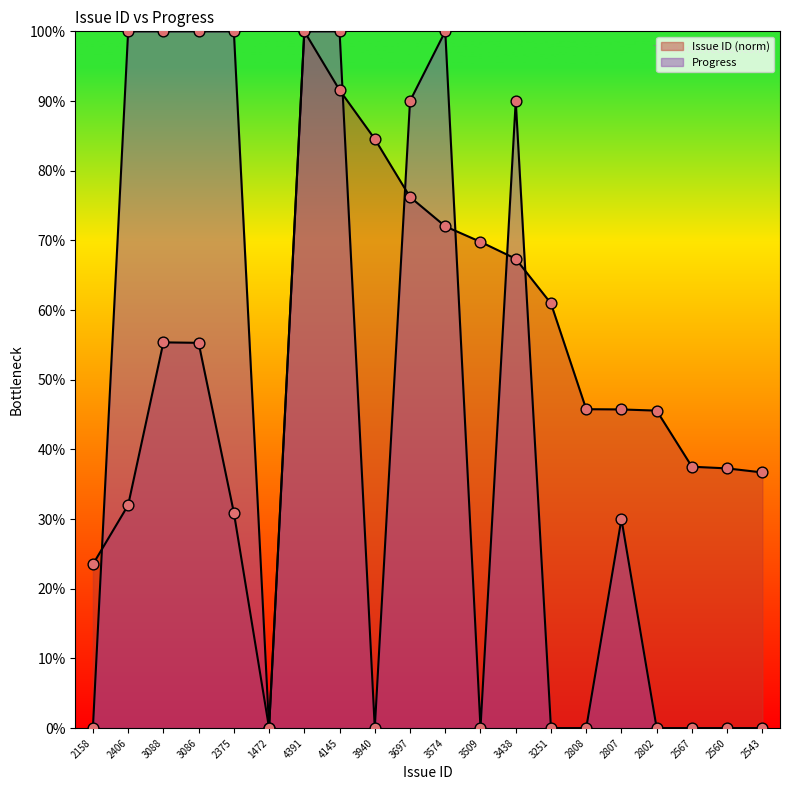

What is the total value across all series at 4145?

191.6